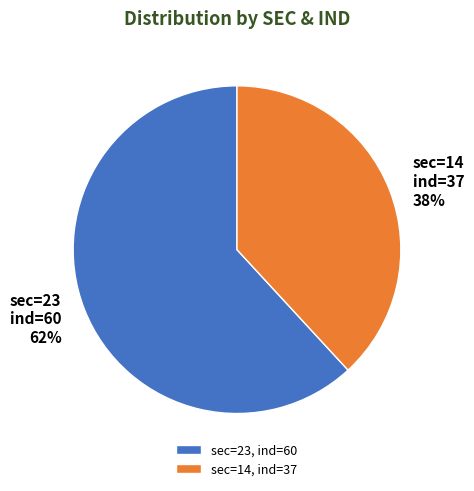

To the nearest percent, what is the difference between the largest and smallest slice percentages?

24%